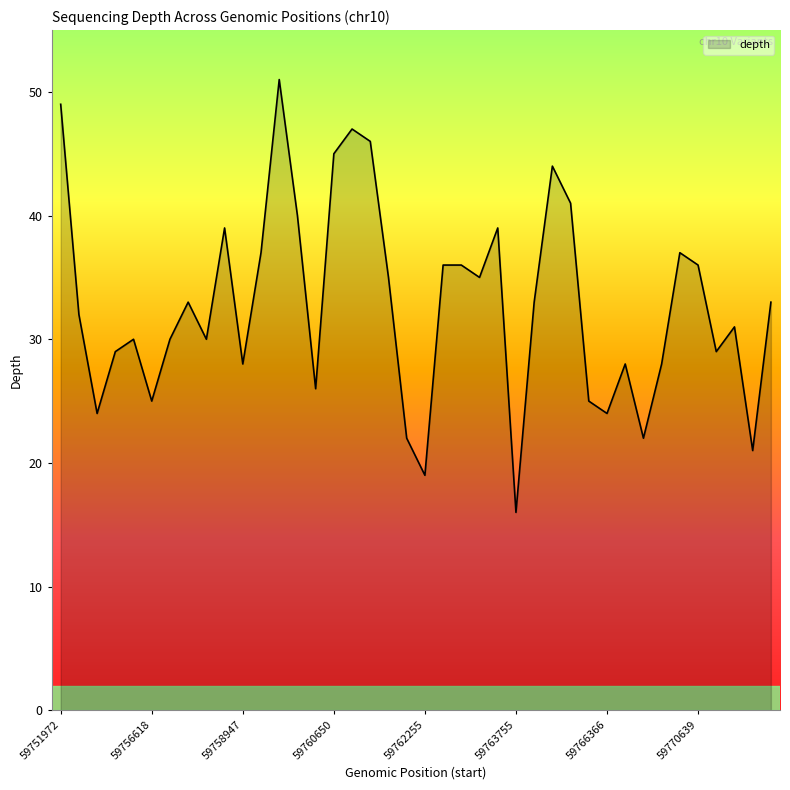

What is the maximum value shown in the chart?

51